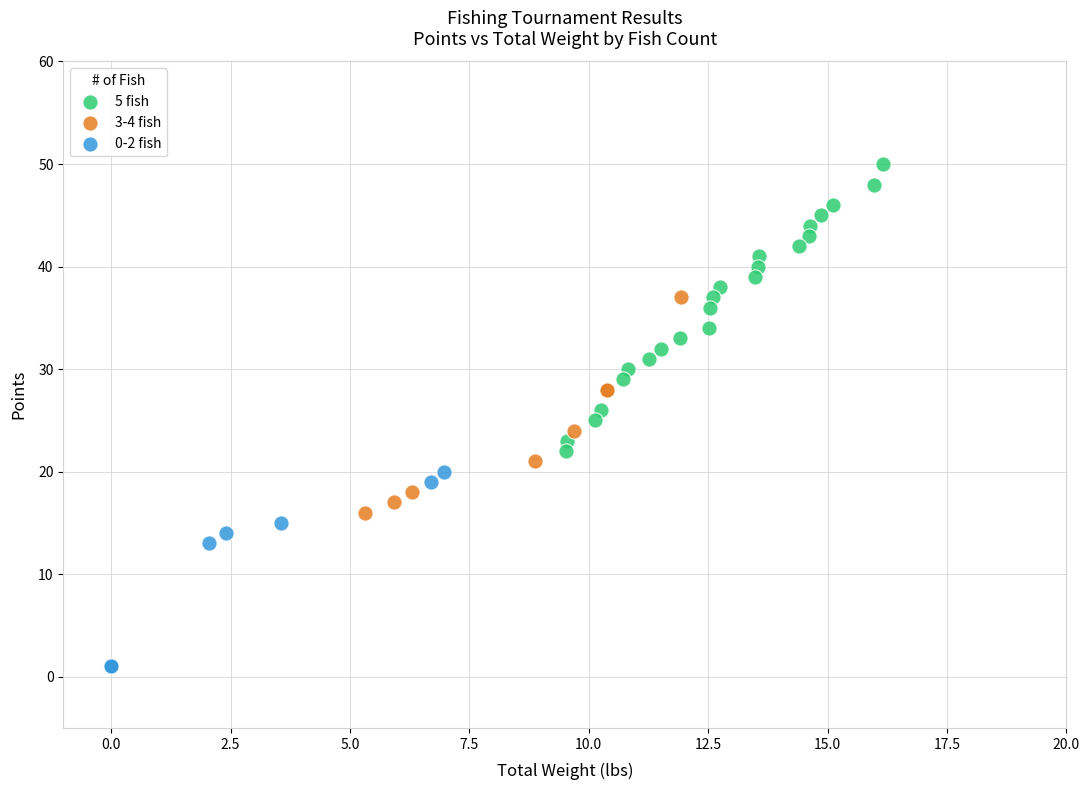

Which series has the widest spread of Y values?

5 fish